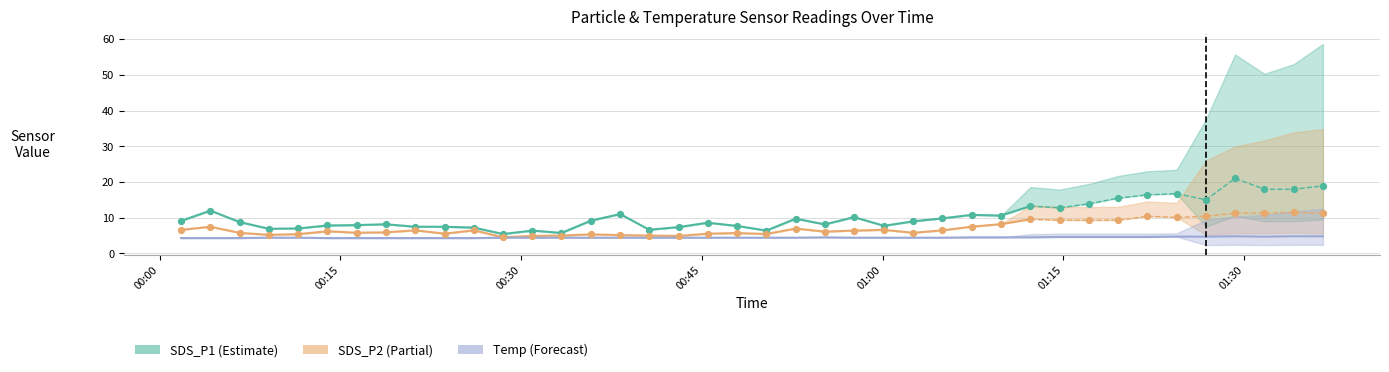

Which series has the largest Y range (max minus min)?

SDS_P1